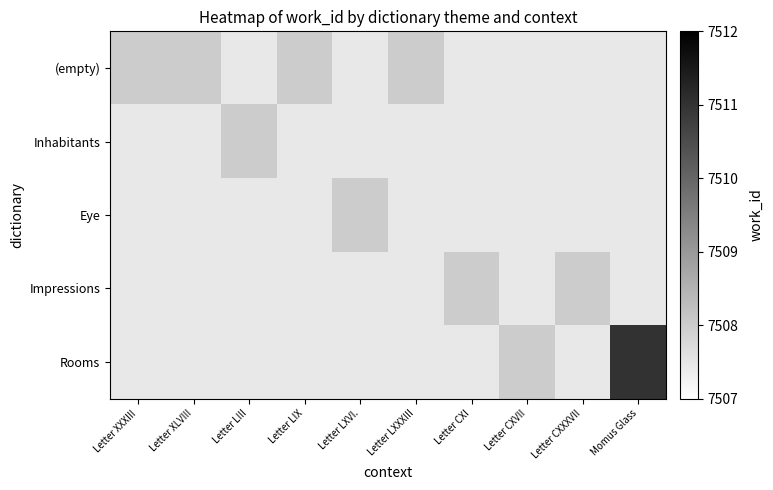

Between Letter CXXXVII and Letter CXVII, which is larger?

Letter CXVII